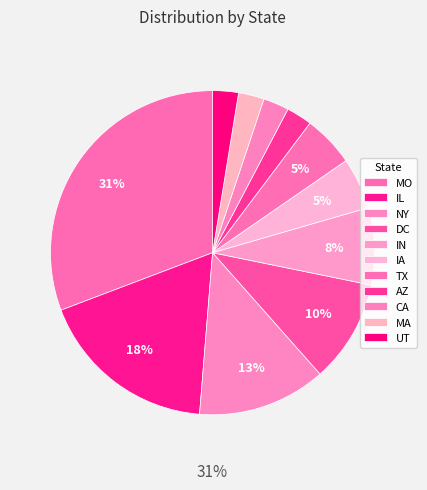

Does any single category account for the majority?

No